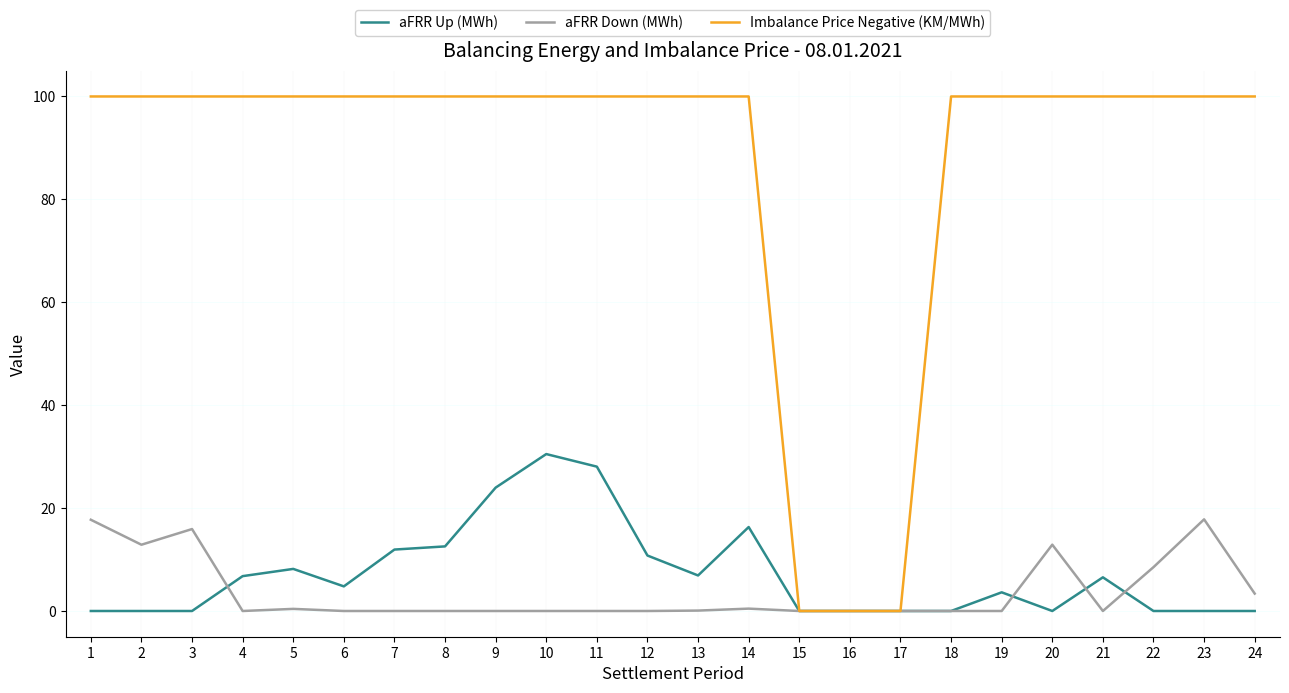

Is it true that aFRR Up (MWh) equals 4.8 at 6?

True